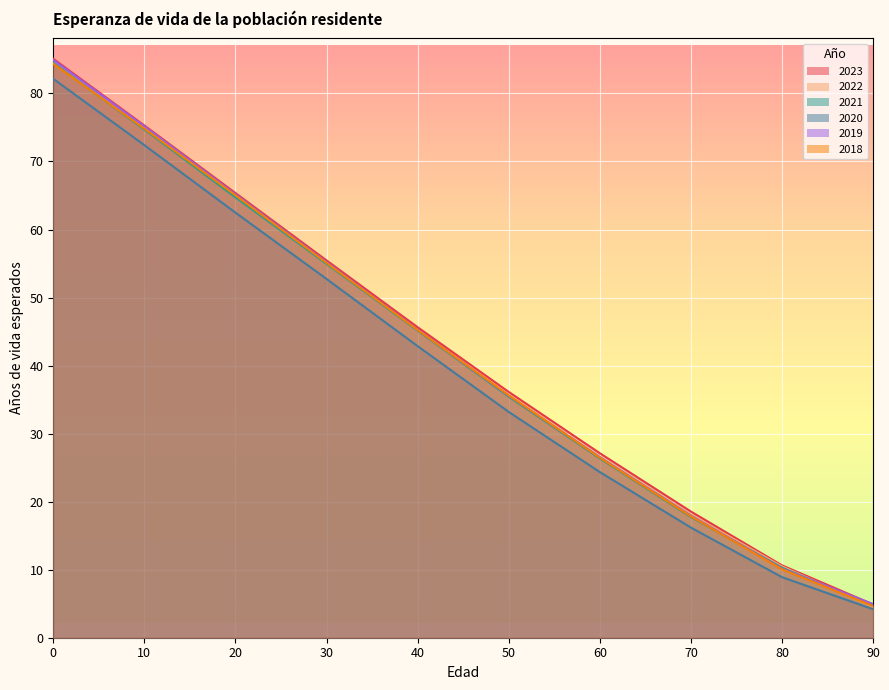

Reading left to right, list all the values displayed in this chart.

2023: 0=85.1	10=75.3	20=65.4	30=55.5	40=45.6	50=36.1	60=27.1	70=18.6	80=10.6	90=4.9
2022: 0=84.5	10=74.7	20=64.8	30=54.9	40=45.2	50=35.5	60=26.5	70=18.1	80=10.5	90=4.5
2021: 0=84.5	10=74.7	20=64.7	30=54.9	40=45.1	50=35.4	60=26.4	70=17.8	80=10.3	90=4.7
2020: 0=82.2	10=72.4	20=62.5	30=52.7	40=42.9	50=33.2	60=24.4	70=16.2	80=8.9	90=4.2
2019: 0=84.9	10=75.2	20=65.2	30=55.2	40=45.3	50=35.6	60=26.6	70=17.9	80=10.1	90=4.9
2018: 0=84.3	10=74.8	20=65.0	30=55.1	40=45.2	50=35.6	60=26.5	70=17.8	80=10.1	90=4.7